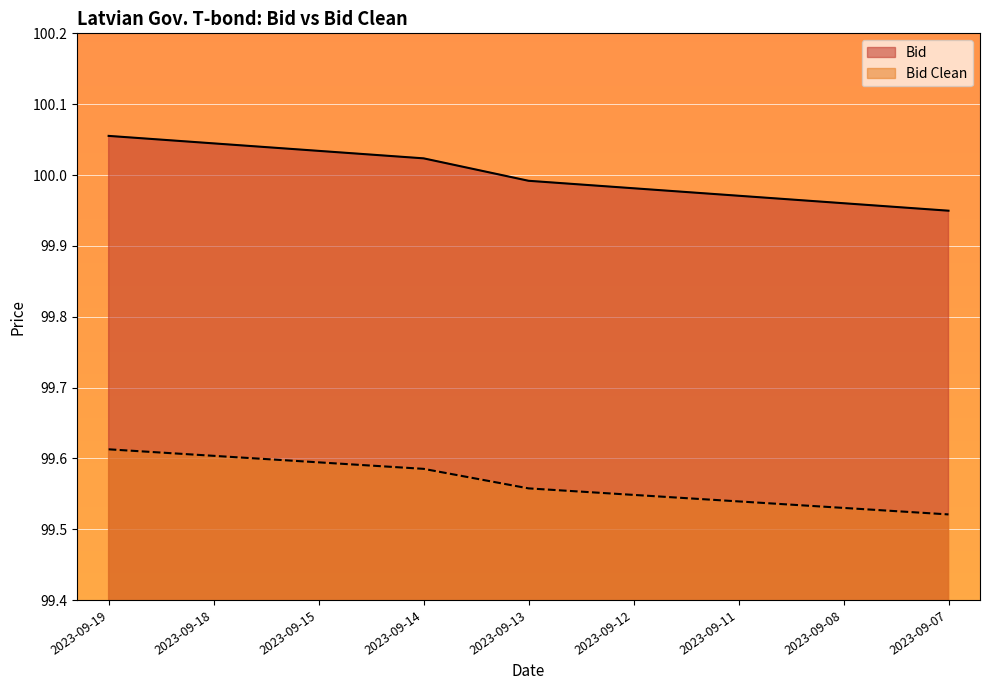

What are all the series names shown in the legend?

Bid, Bid Clean